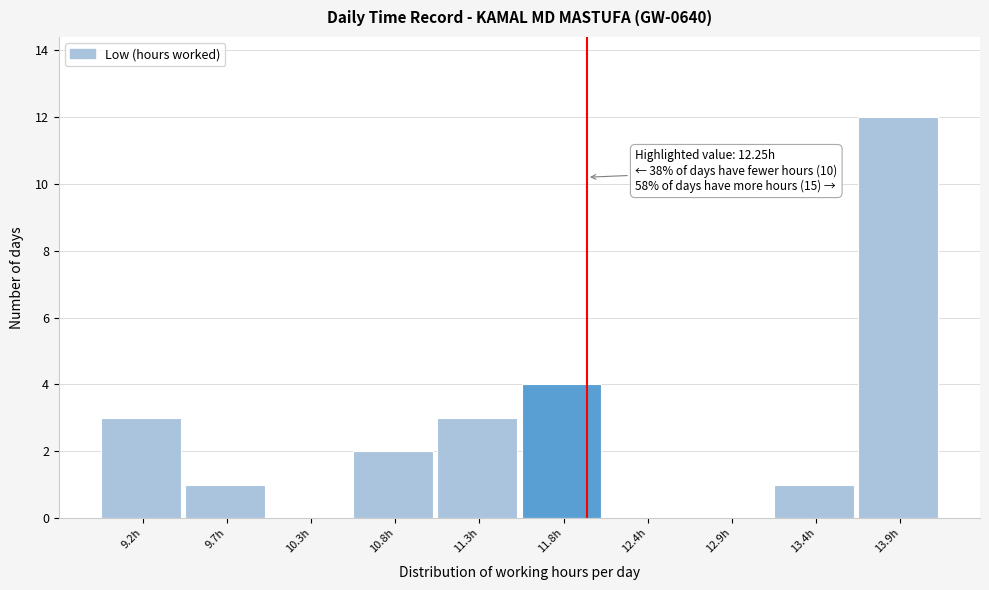

Reading left to right, what are all the values shown in this chart?

9.2h=3	9.7h=1	10.3h=0	10.8h=2	11.3h=3	11.8h=4	12.4h=0	12.9h=0	13.4h=1	13.9h=12